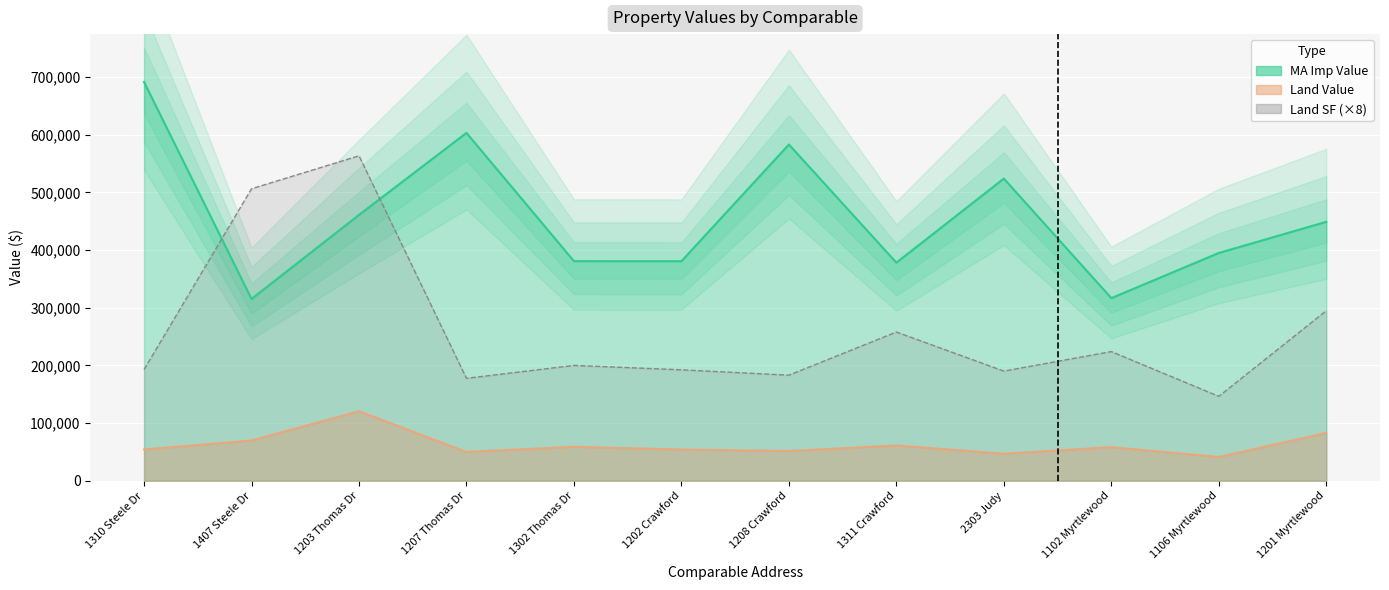

What is the label of the 1st point from the left?

1310 Steele Dr